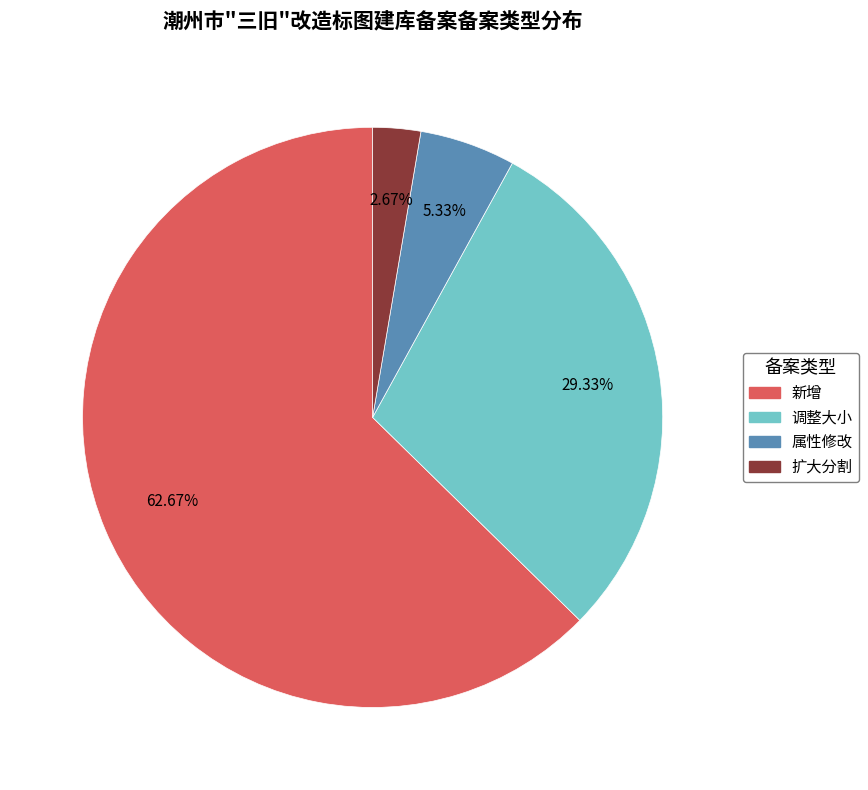

Count the number of slices in the pie.

4